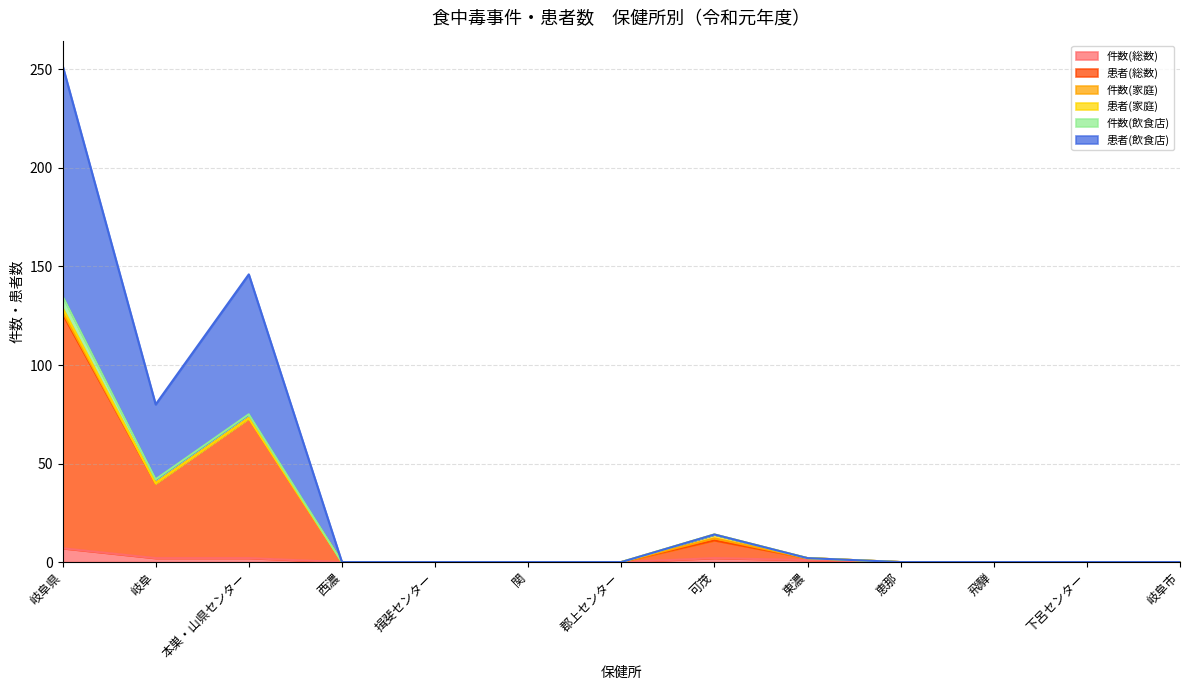

True or false: 患者(飲食店) and 患者(総数) intersect in this chart.

False